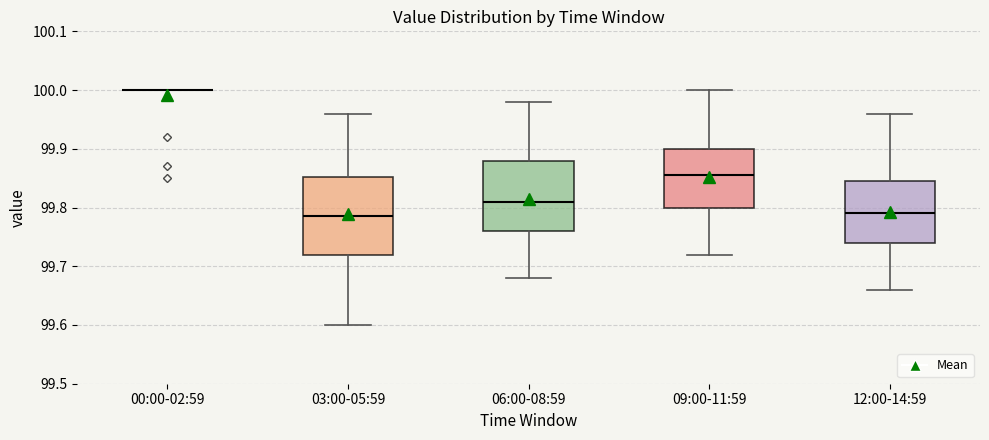

Reading left to right, transcribe this box plot: for each box, give where its median line is, the range the box spans, and where its two whiskers end, as read against the y-axis. The values are not printed on the chart, so give them approximately, as read against the axis.

00:00-02:59: box collapsed to a line at 100.00, whiskers 100.00 to 100.00
03:00-05:59: median 99.79, box 99.72 to 99.85, whiskers 99.60 to 99.96
06:00-08:59: median 99.81, box 99.76 to 99.88, whiskers 99.68 to 99.98
09:00-11:59: median 99.86, box 99.80 to 99.90, whiskers 99.72 to 100.00
12:00-14:59: median 99.79, box 99.74 to 99.85, whiskers 99.66 to 99.96